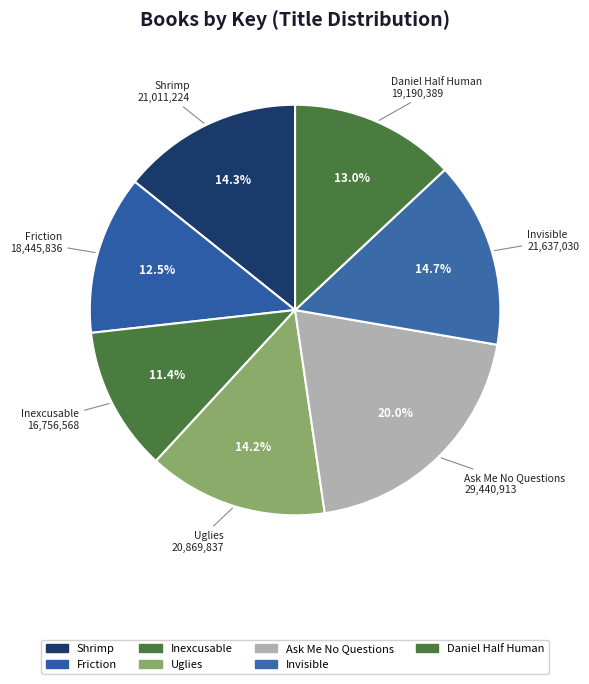

Count the number of slices in the pie.

7